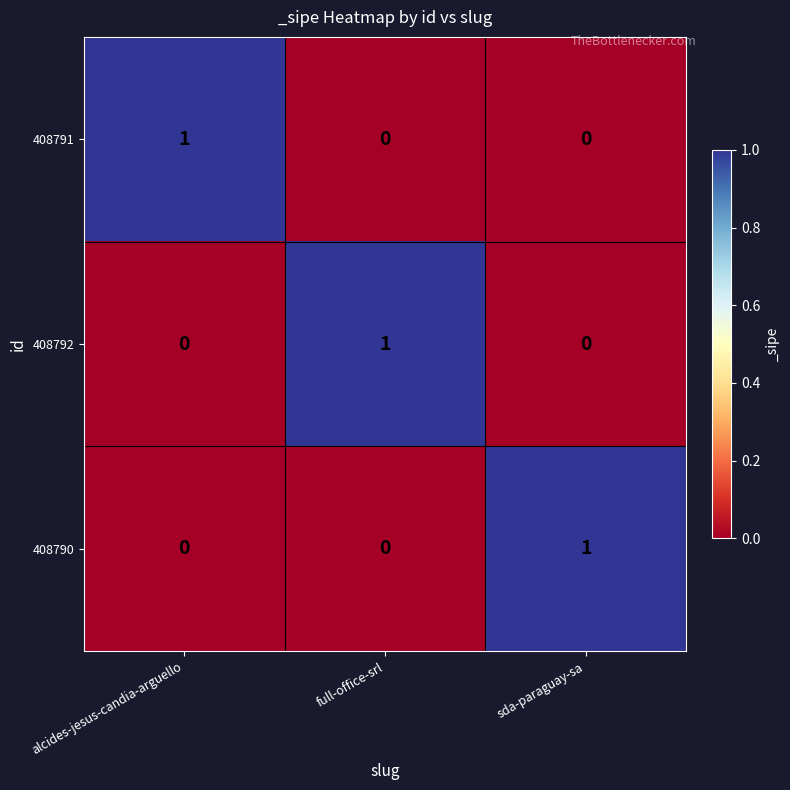

At which label does 408790 reach its peak?

sda-paraguay-sa